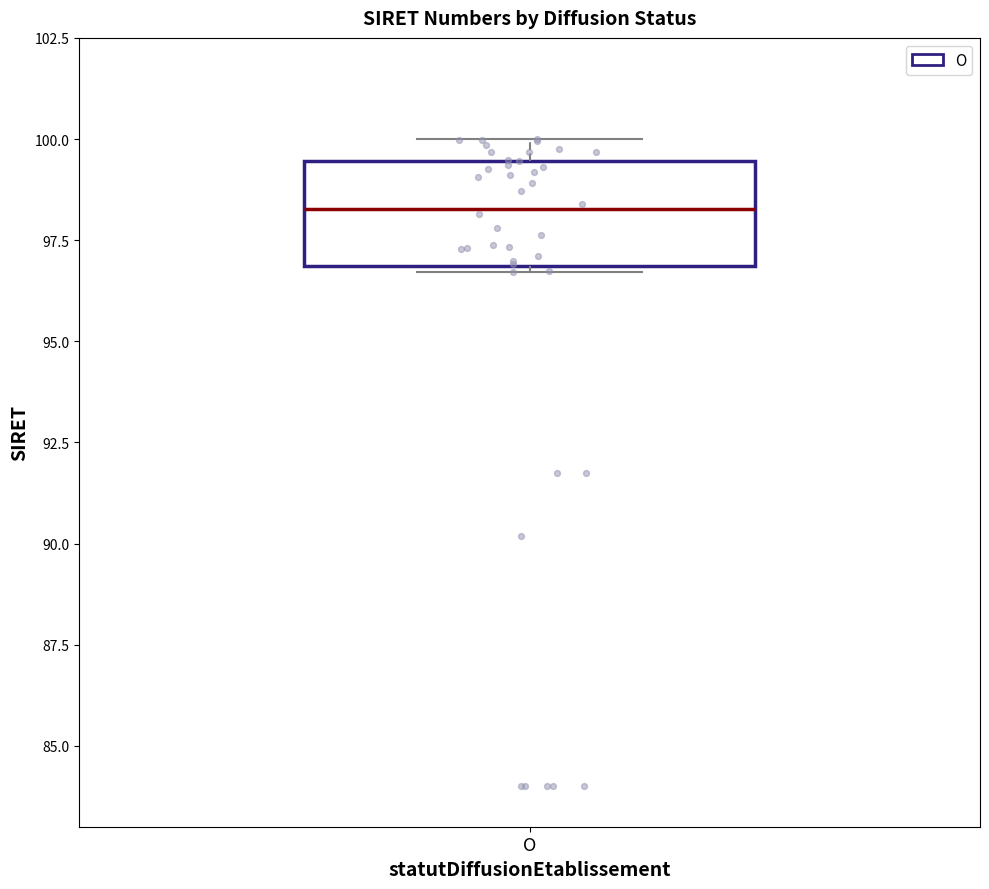

Transcribe this box plot: give where the median line is, the range the box spans, and where the two whiskers end, as read against the y-axis. The values are not printed on the chart, so give them approximately, as read against the axis.

median 98.5, box 97.0 to 99.5, whiskers 96.5 to 100.0